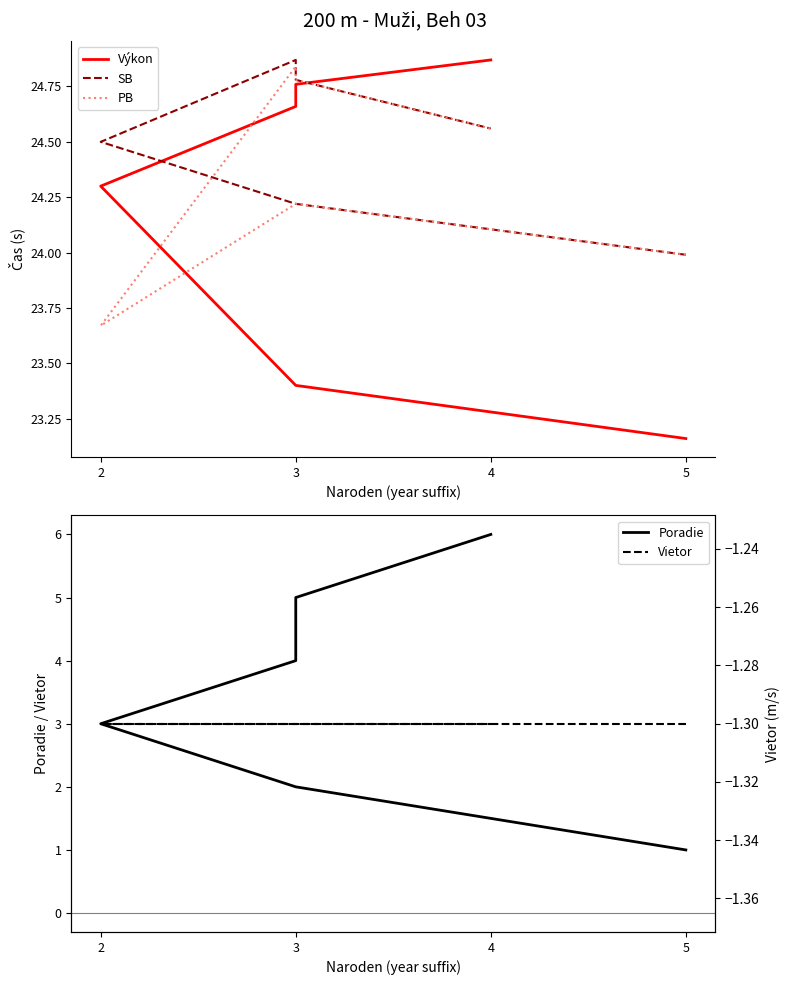

At which label does PB first exceed 24?

3